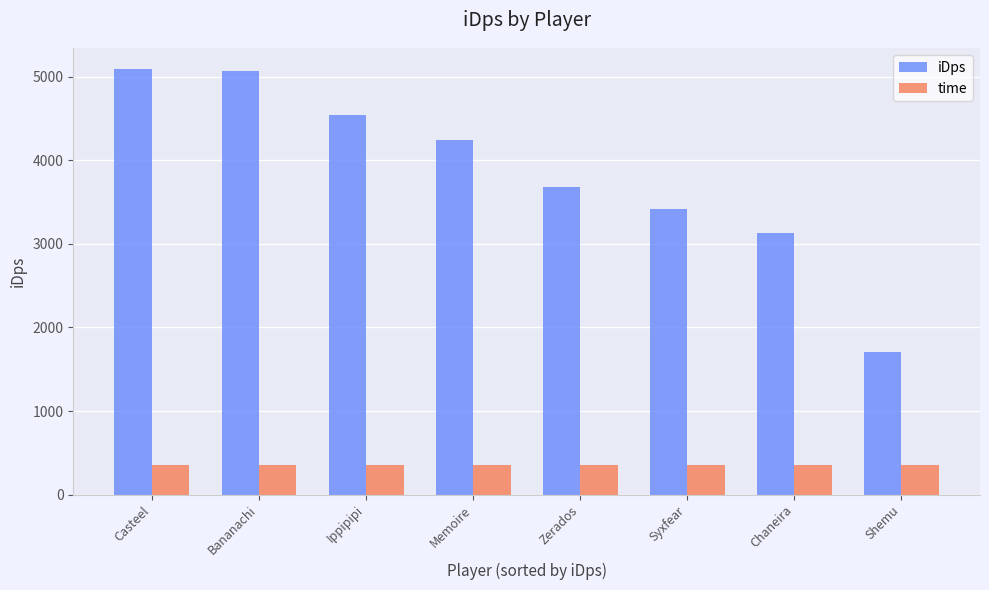

Does the chart contain any negative values?

No